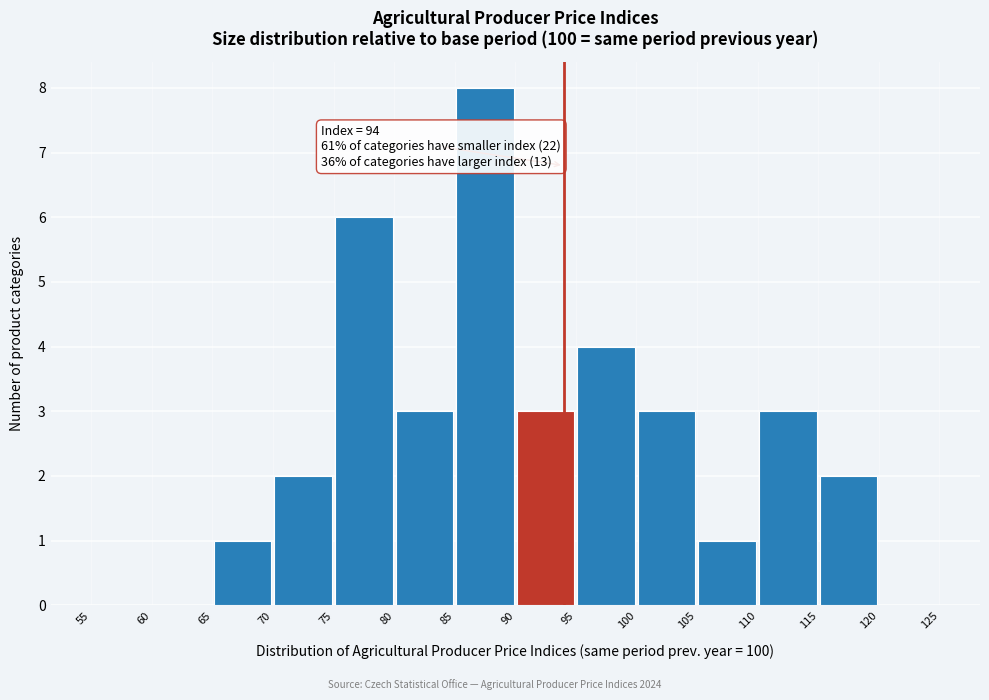

Which range on the x-axis has the tallest bar?

85 to 90